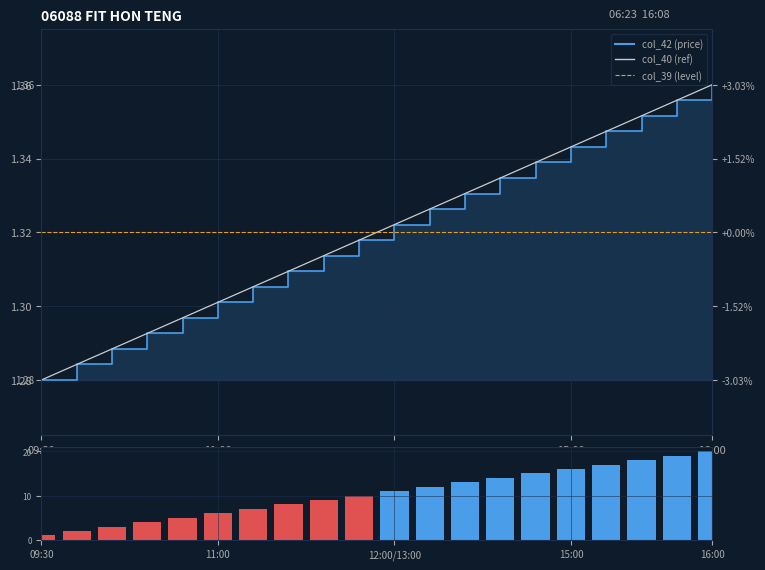

At how many categories does at least one series exceed 1?

20